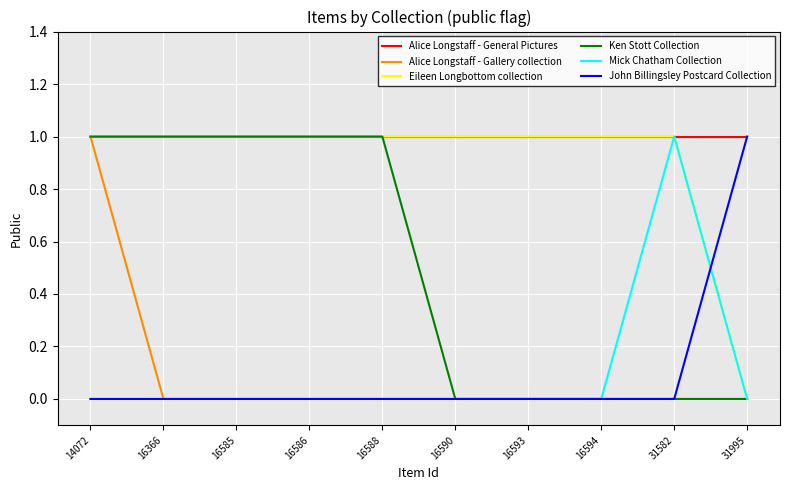

Reading left to right, transcribe all the data shown in this chart.

Alice Longstaff - General Pictures: 1	1	1	1	1	1	1	1	1	1
Alice Longstaff - Gallery collection: 1	0	0	0	0	0	0	0	0	0
Eileen Longbottom collection: 1	1	1	1	1	1	1	1	1	0
Ken Stott Collection: 1	1	1	1	1	0	0	0	0	0
Mick Chatham Collection: 0	0	0	0	0	0	0	0	1	0
John Billingsley Postcard Collection: 0	0	0	0	0	0	0	0	0	1